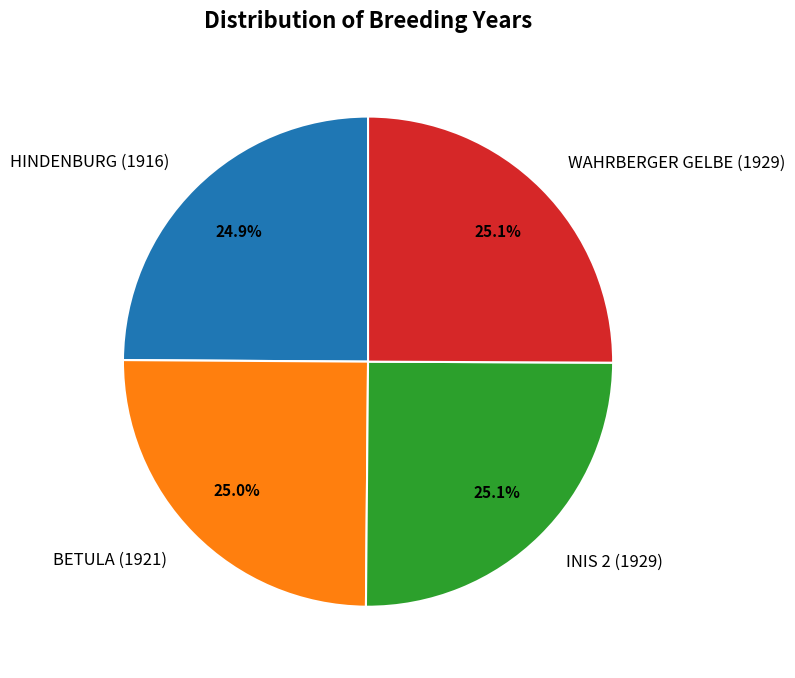

Does any single category account for the majority?

No